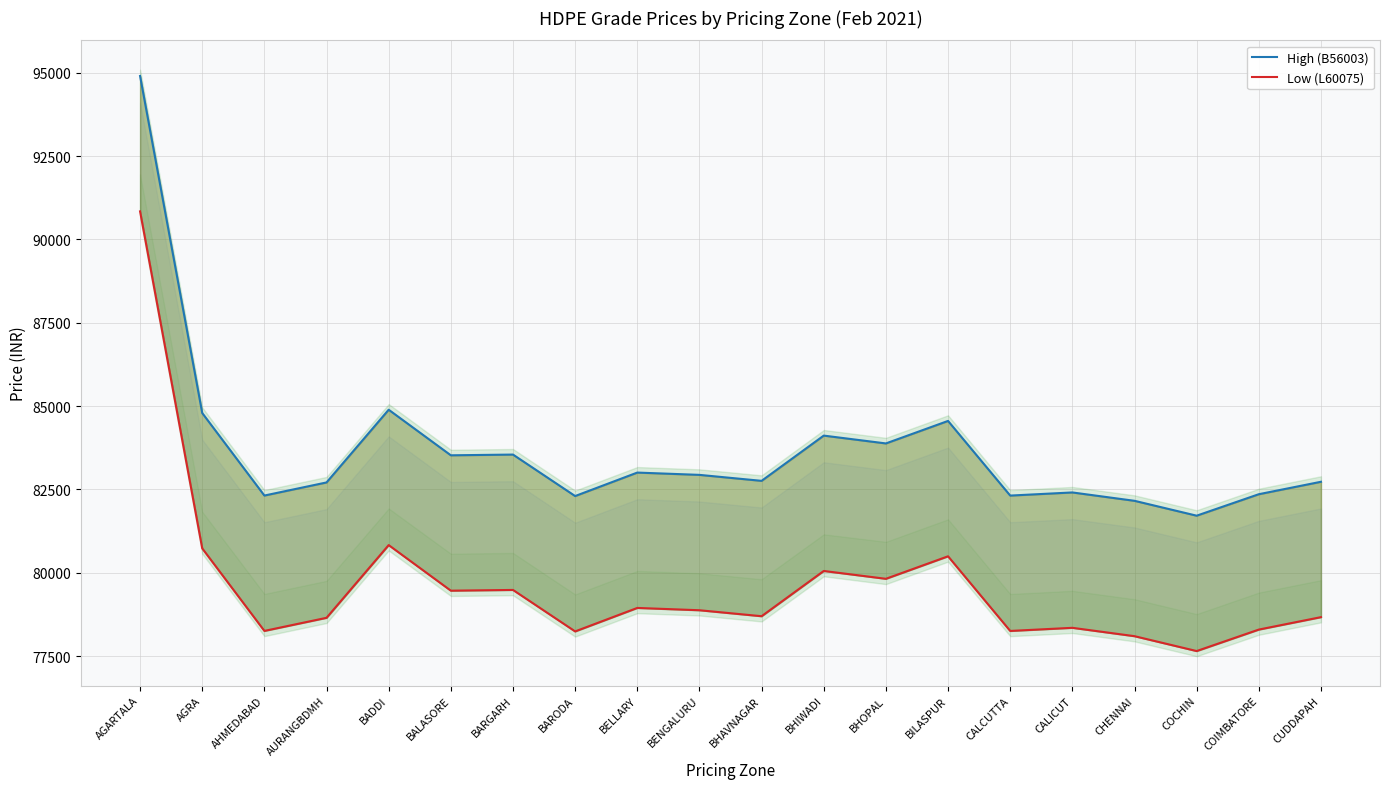

True or false: Low (L60075) and High (B56003) intersect in this chart.

False